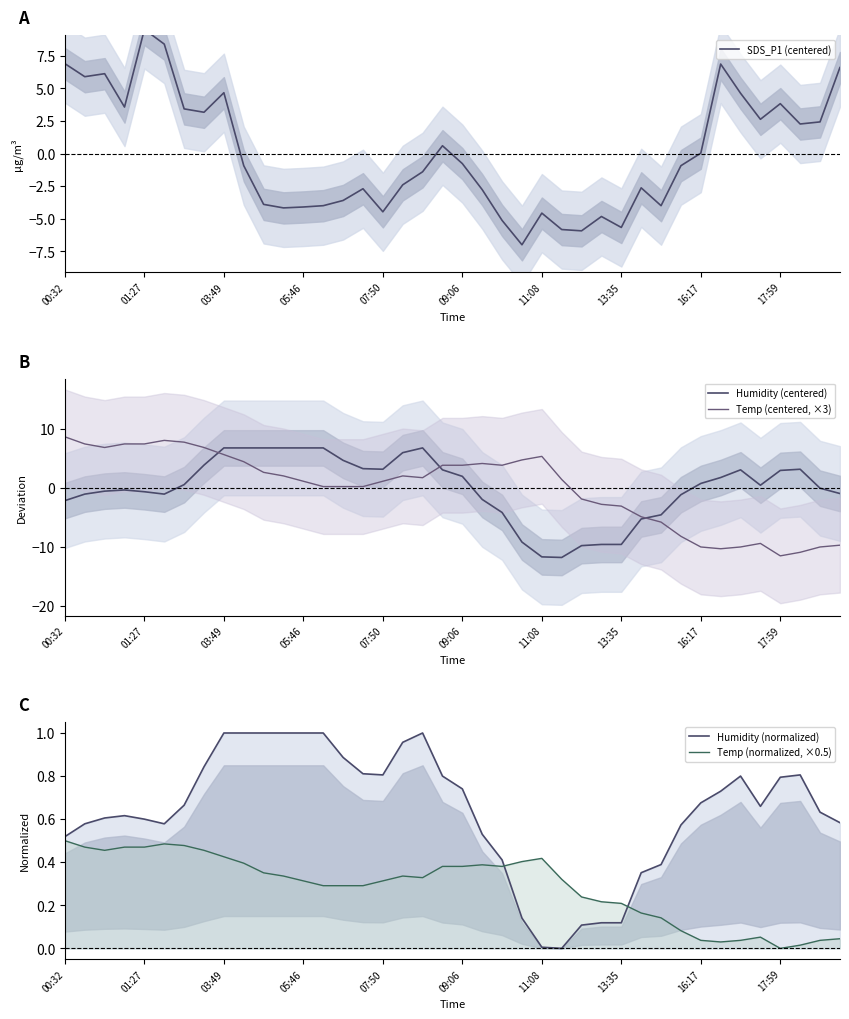

True or false: Humidity (normalized) has more than 0 interior local peaks.

True